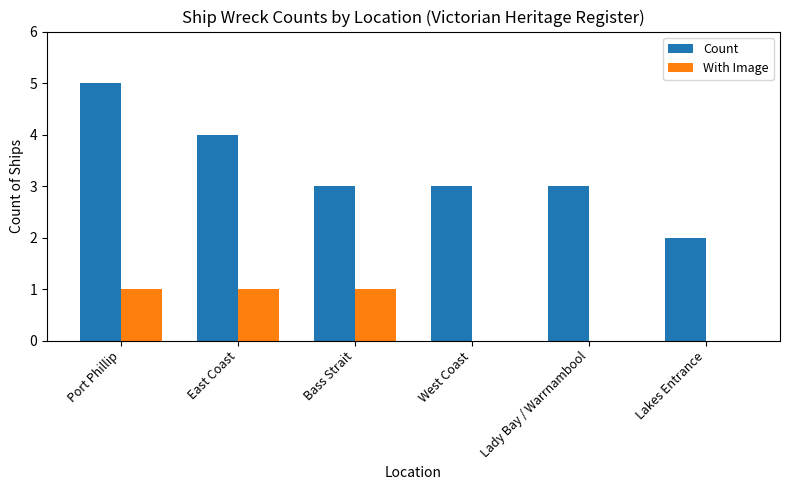

What value does the Count series have at West Coast?

3